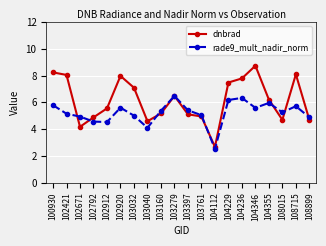

What is the difference between the maximum and minimum values in the rade9_mult_nadir_norm series?

4.0